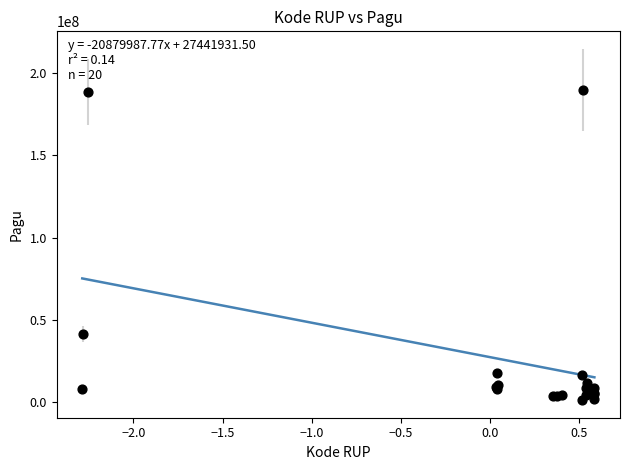

What Y value in the scatter plot is closest to 95489900?

41445000